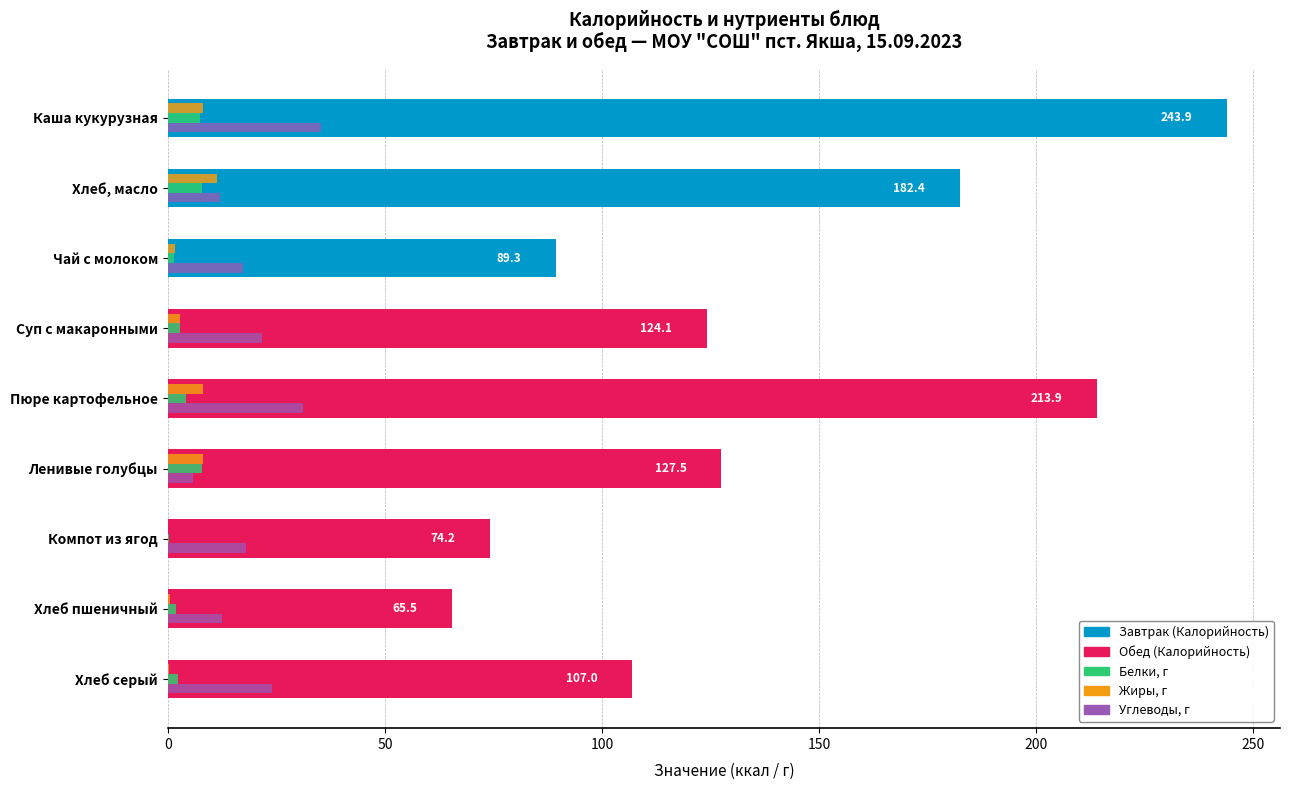

How many bars are there in total?

9